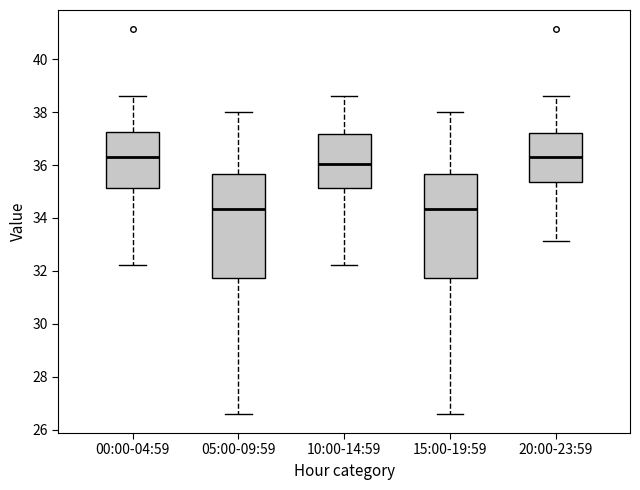

Where does the lower whisker of the box for 00:00-04:59 end on the y-axis? The values are not printed on the chart, so give them approximately, as read against the axis.

32.2